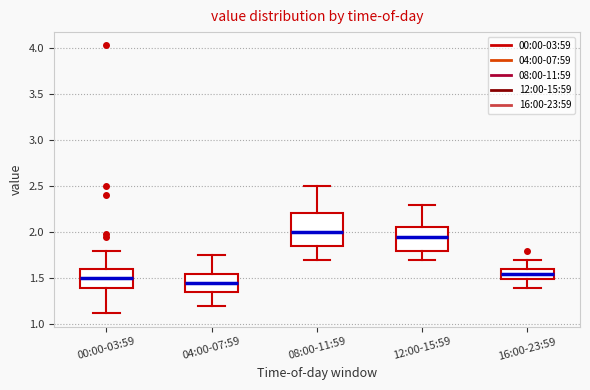

Reading left to right, read every box against the y-axis: the position of its median line, the range the box covers, and the ends of its whiskers. The values are not printed on the chart, so give them approximately, as read against the axis.

00:00-03:59: median 1.50, box 1.40 to 1.60, whiskers 1.10 to 1.80
04:00-07:59: median 1.45, box 1.35 to 1.55, whiskers 1.20 to 1.75
08:00-11:59: median 2.00, box 1.85 to 2.20, whiskers 1.70 to 2.50
12:00-15:59: median 1.95, box 1.80 to 2.05, whiskers 1.70 to 2.30
16:00-23:59: median 1.55, box 1.50 to 1.60, whiskers 1.40 to 1.70